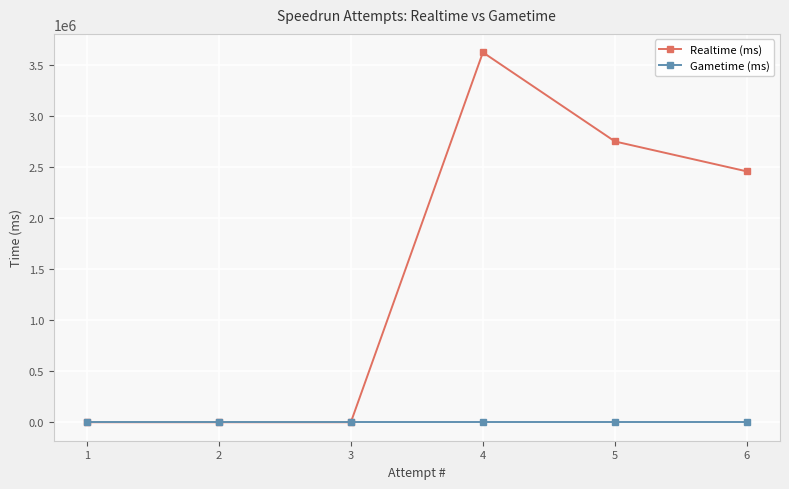

Between 4 and 5, which is larger?

4